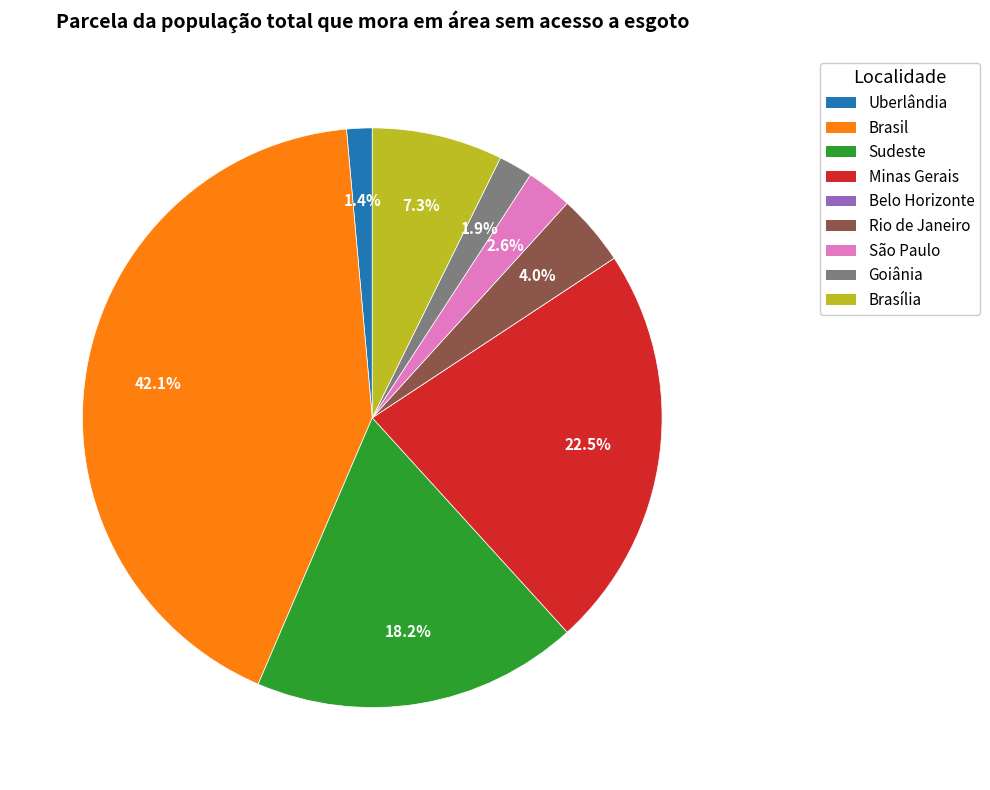

What is the total percentage of Sudeste and Minas Gerais?

40.7%